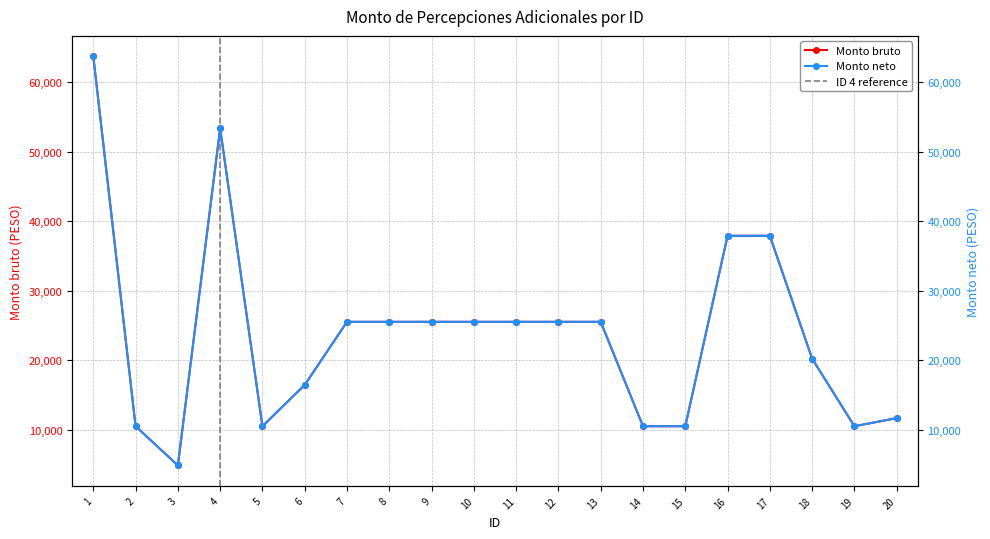

What value does the Monto neto series have at 15?

10498.7